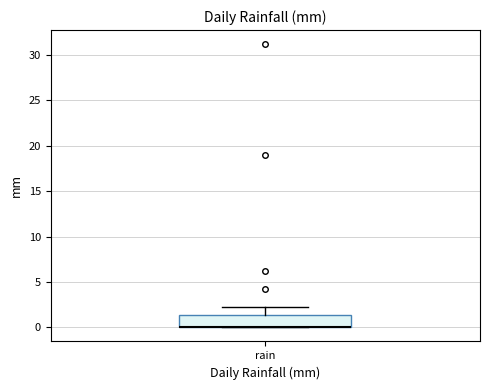

Transcribe this box plot: give where the median line is, the range the box spans, and where the two whiskers end, as read against the y-axis. The values are not printed on the chart, so give them approximately, as read against the axis.

median 0.0 (drawn on the box's lower edge), box 0.0 to 1.5, whiskers 0.0 to 2.0